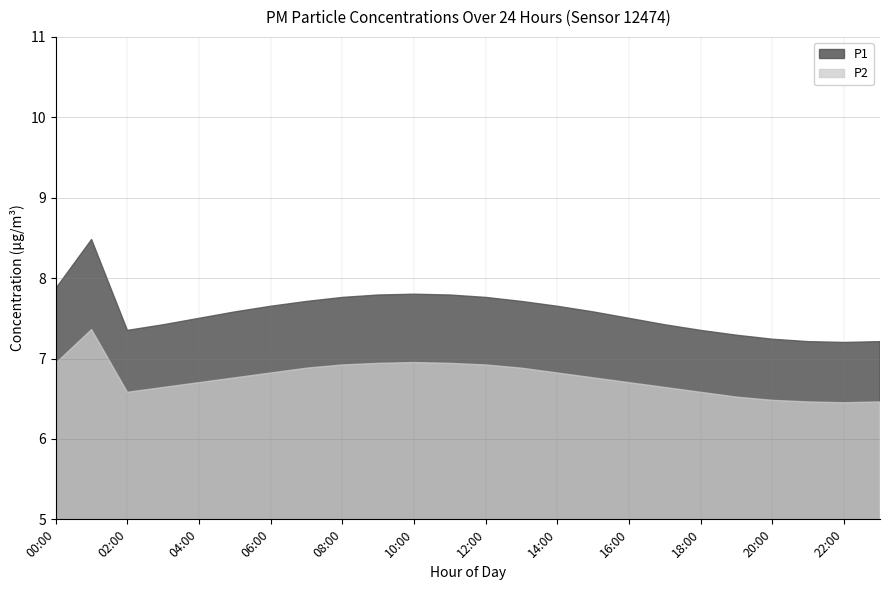

The P1 series shows 7.3 at 18:00. True or false?

True